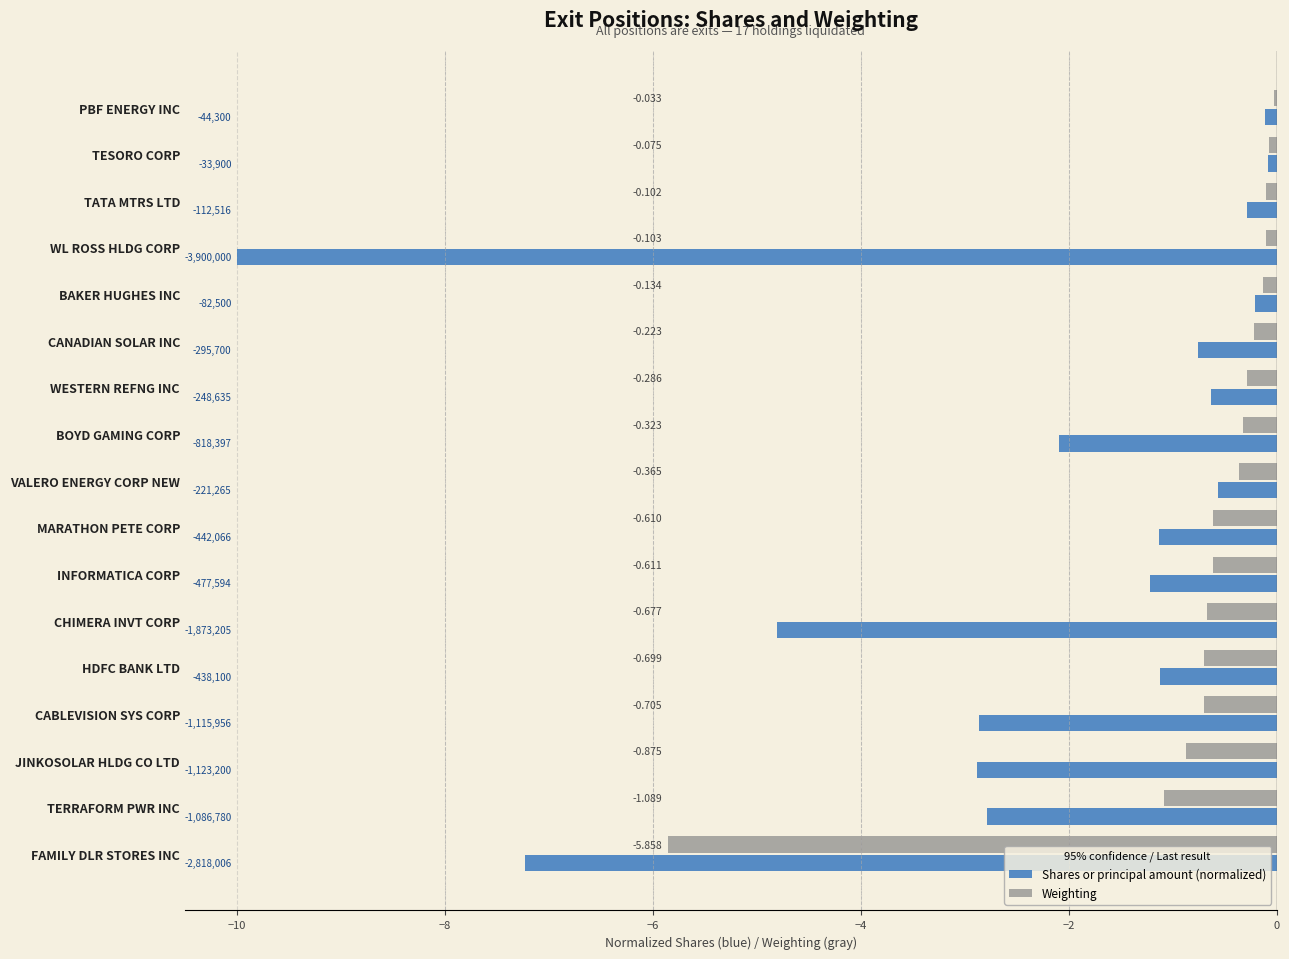

Which series has the largest range (max minus min)?

Shares or principal amount (normalized)